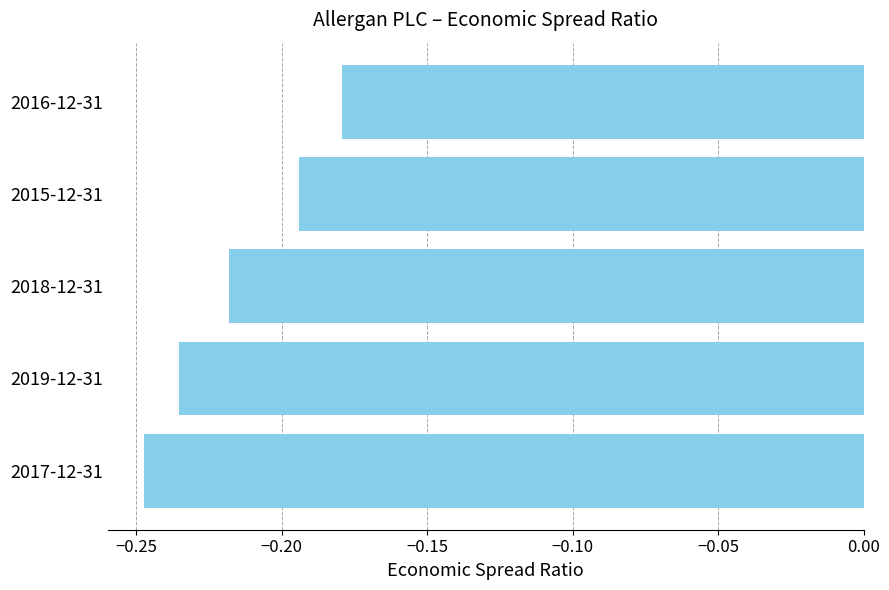

Rank the categories by value from highest to lowest.

2016-12-31, 2015-12-31, 2018-12-31, 2019-12-31, 2017-12-31